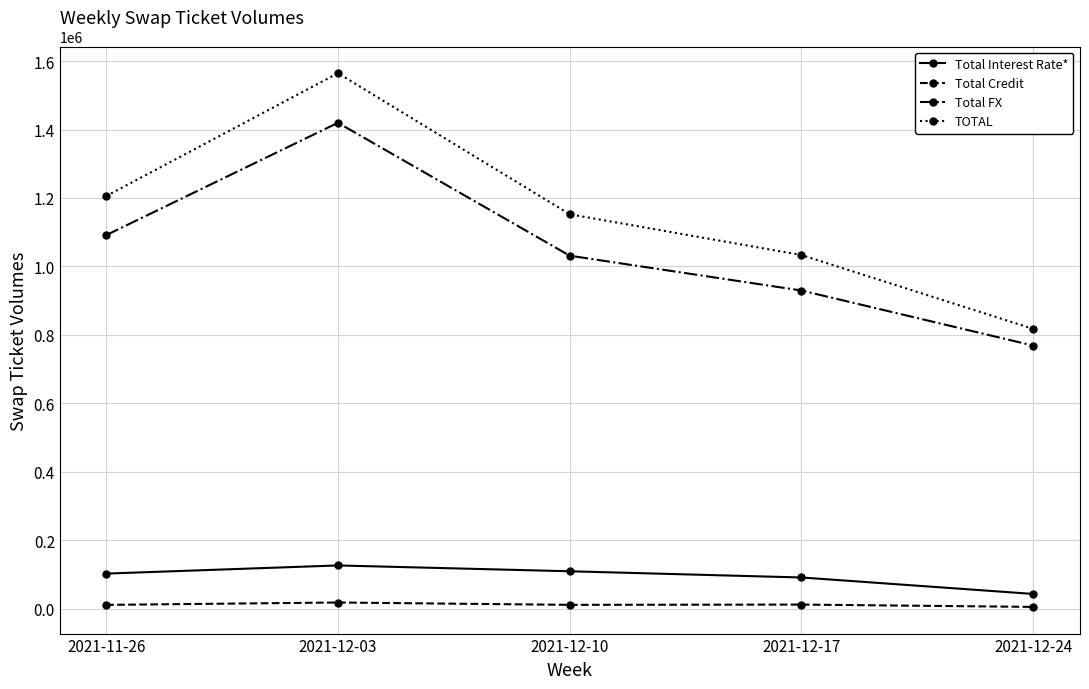

What is the sum of all Total Credit values?

58929